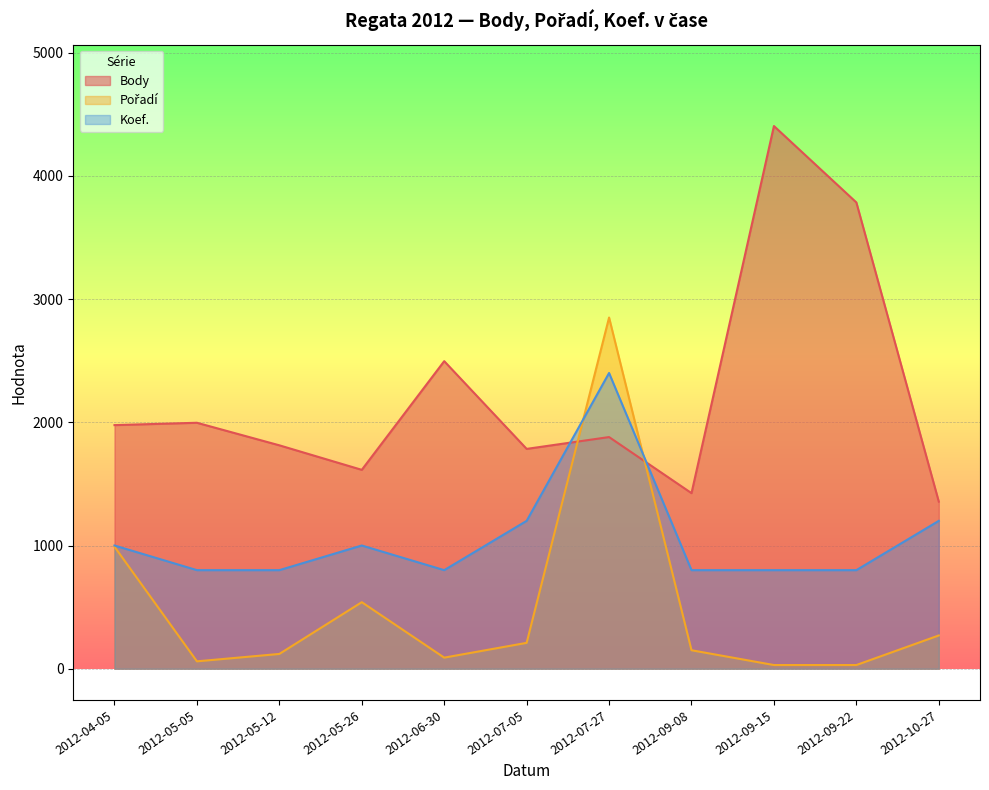

Where is Koef. nearest to the value 1600?

2012-07-05